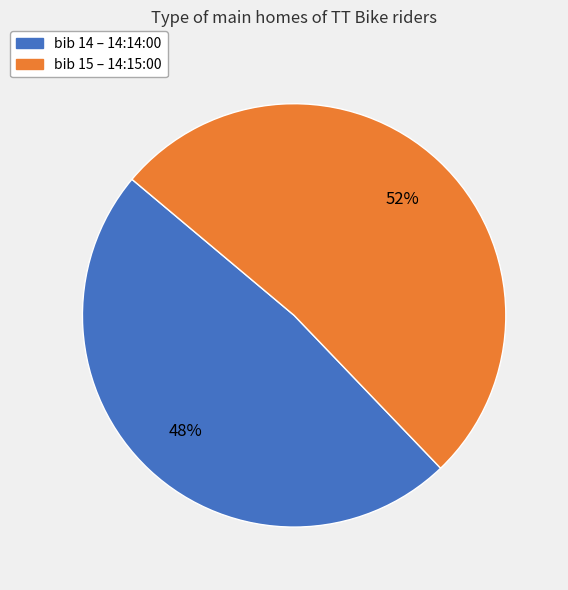

Is there a majority slice in this chart?

Yes